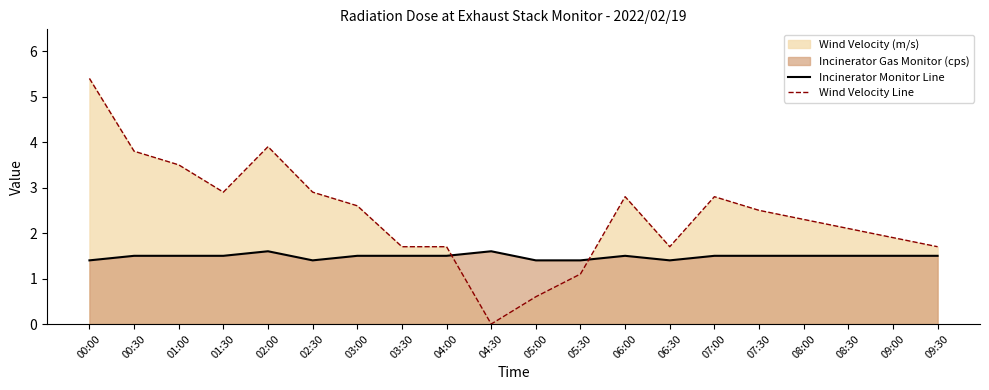

Does the chart have visible grid lines?

No